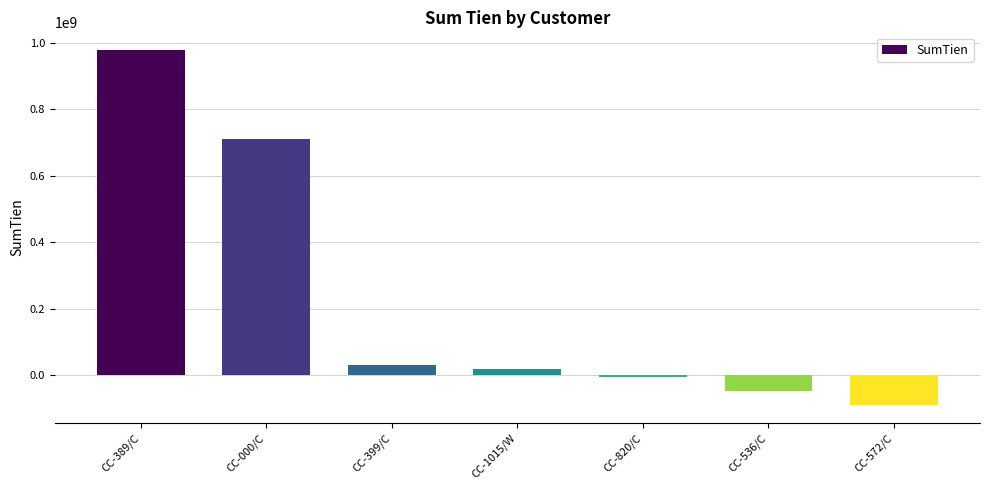

How many distinct data groups are displayed?

1